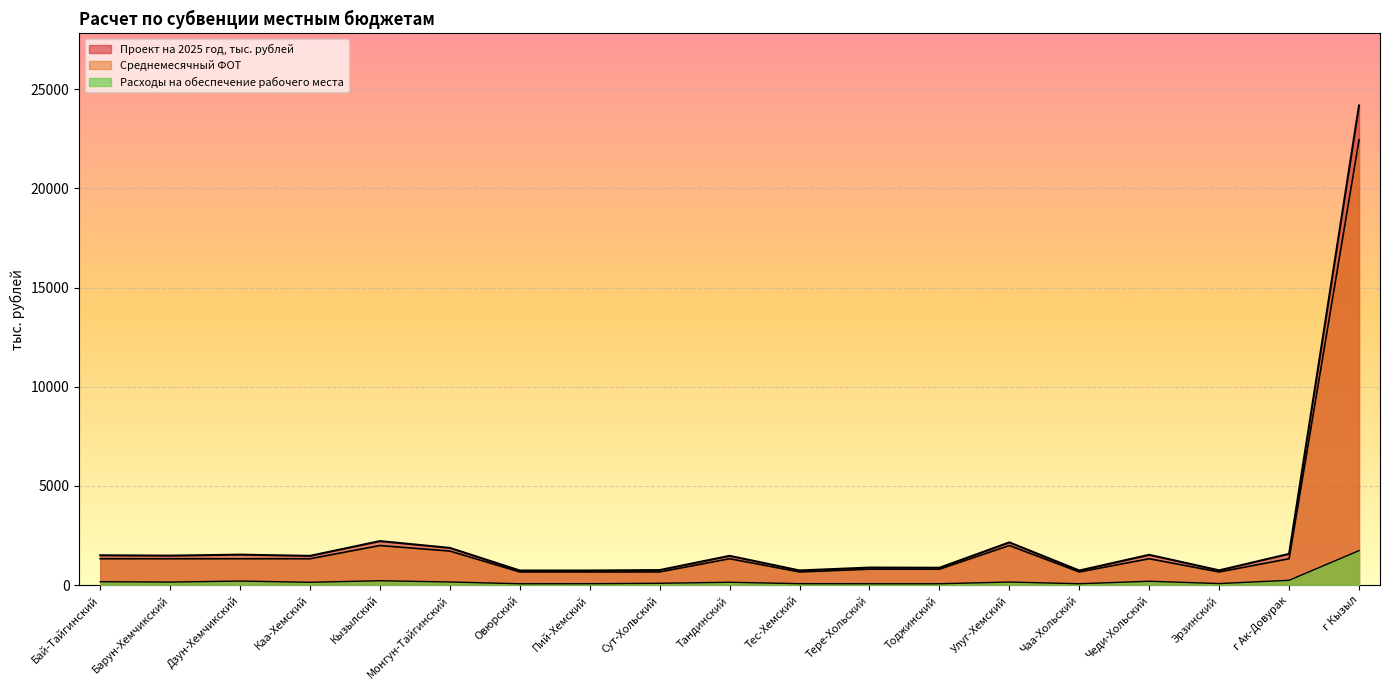

Where does the Среднемесячный ФОТ series first go above 1332?

Кызылский